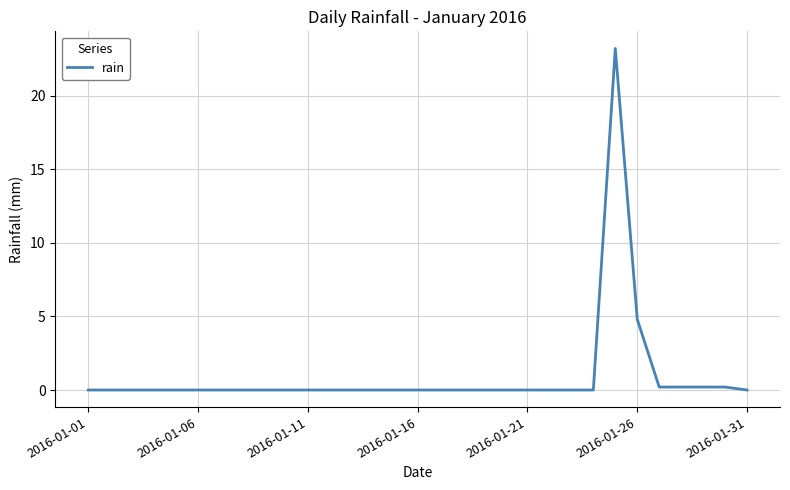

How many categories are shown in the chart?

31